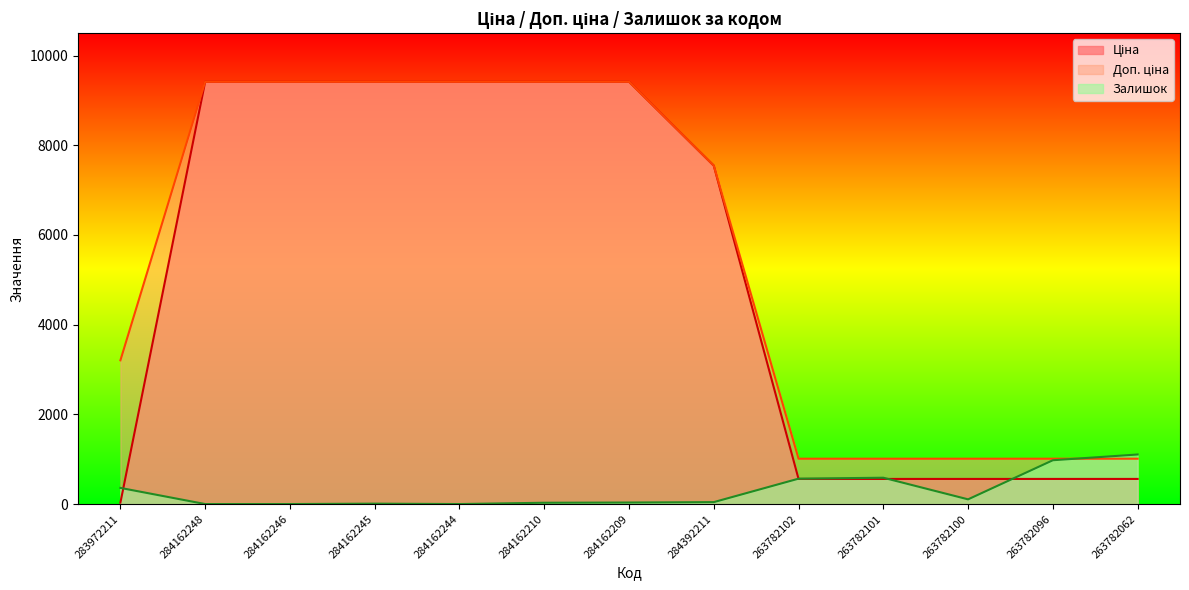

What is the label of the 5th point from the right?

263782102